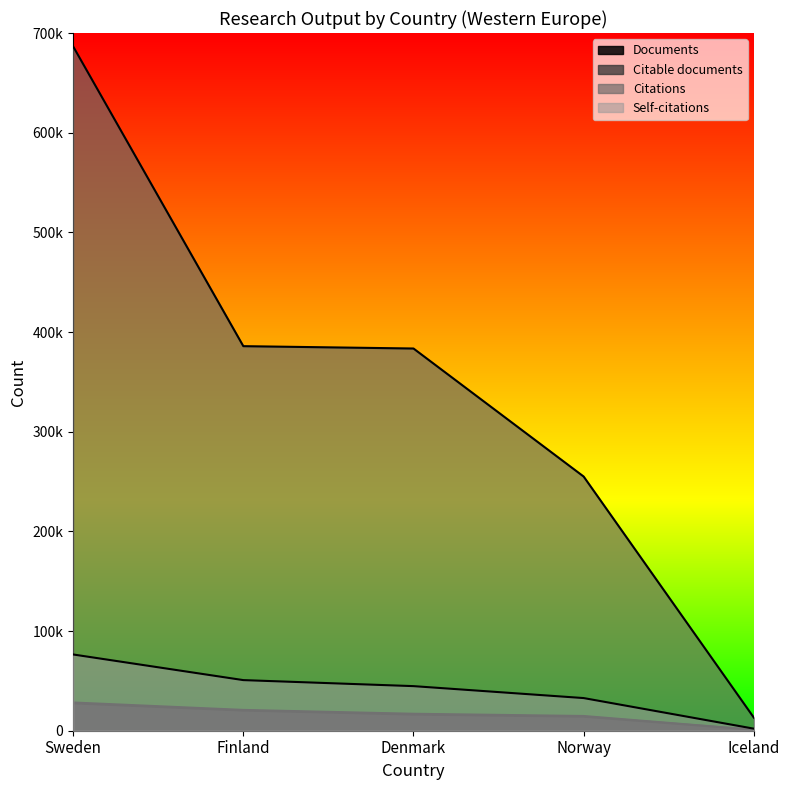

What is the label of the 1st point from the left?

Sweden